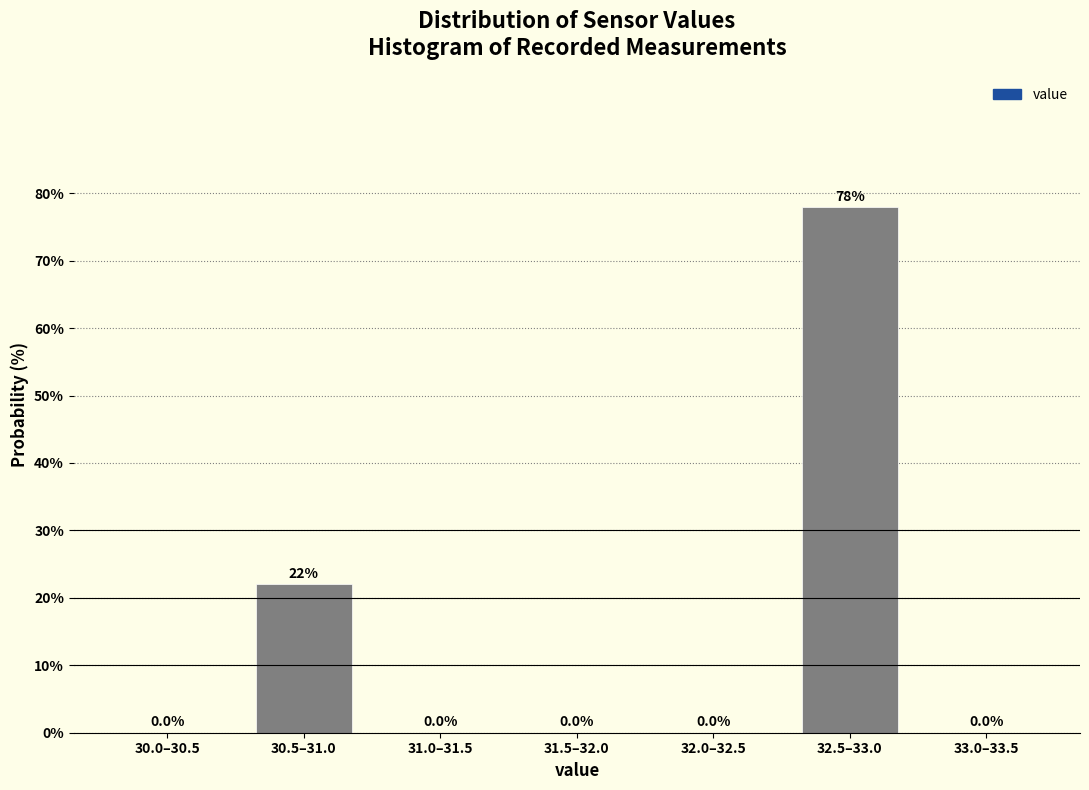

Reading right to left, transcribe all the data shown in this chart.

33.0–33.5=0.0	32.5–33.0=78.0	32.0–32.5=0.0	31.5–32.0=0.0	31.0–31.5=0.0	30.5–31.0=22.0	30.0–30.5=0.0